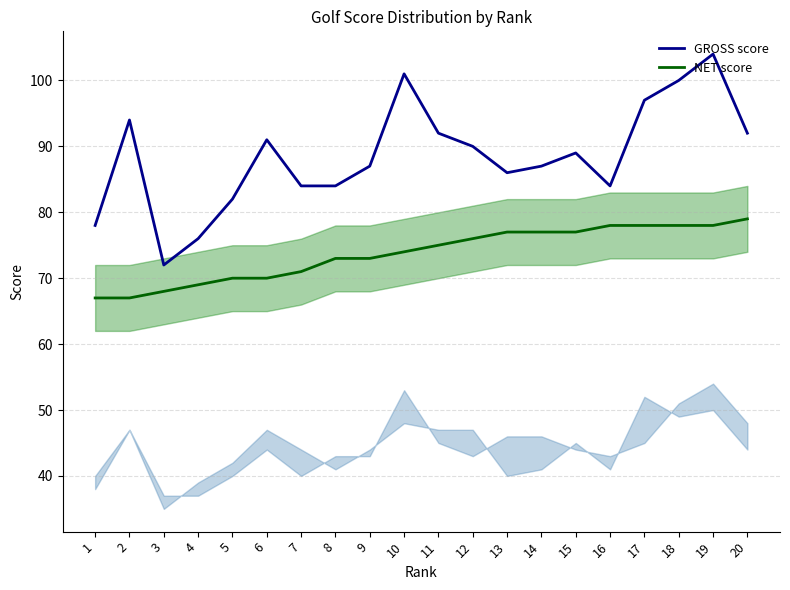

How many values in the GROSS score series are below 89?

10